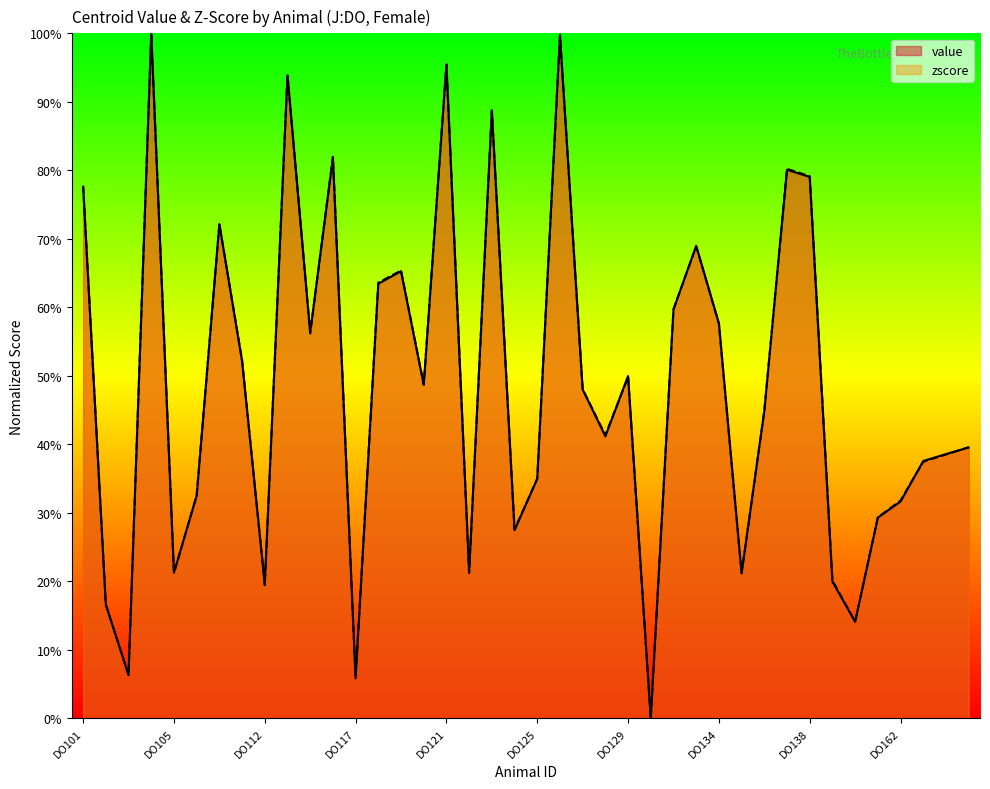

Which series ends up on top after the final intersection of value and zscore?

zscore